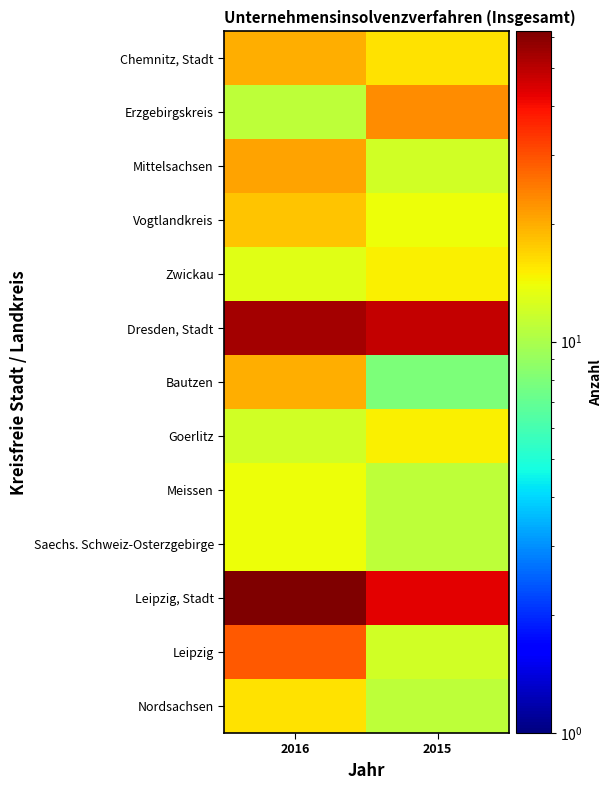

Count the number of categories in the chart.

2